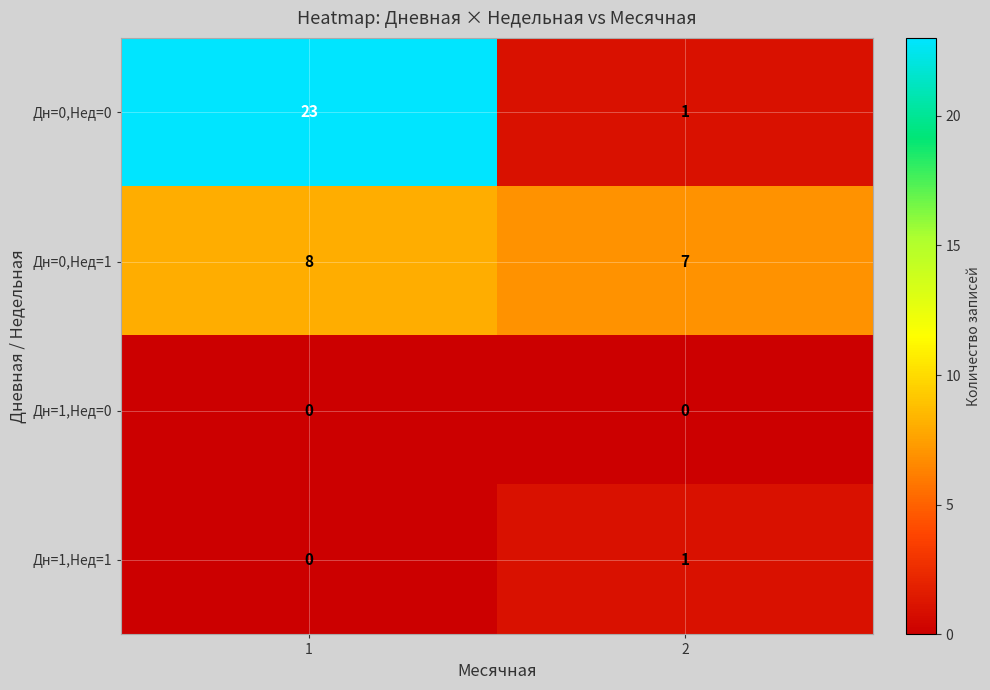

What is the average value of the Дн=0,Нед=1 series?

8